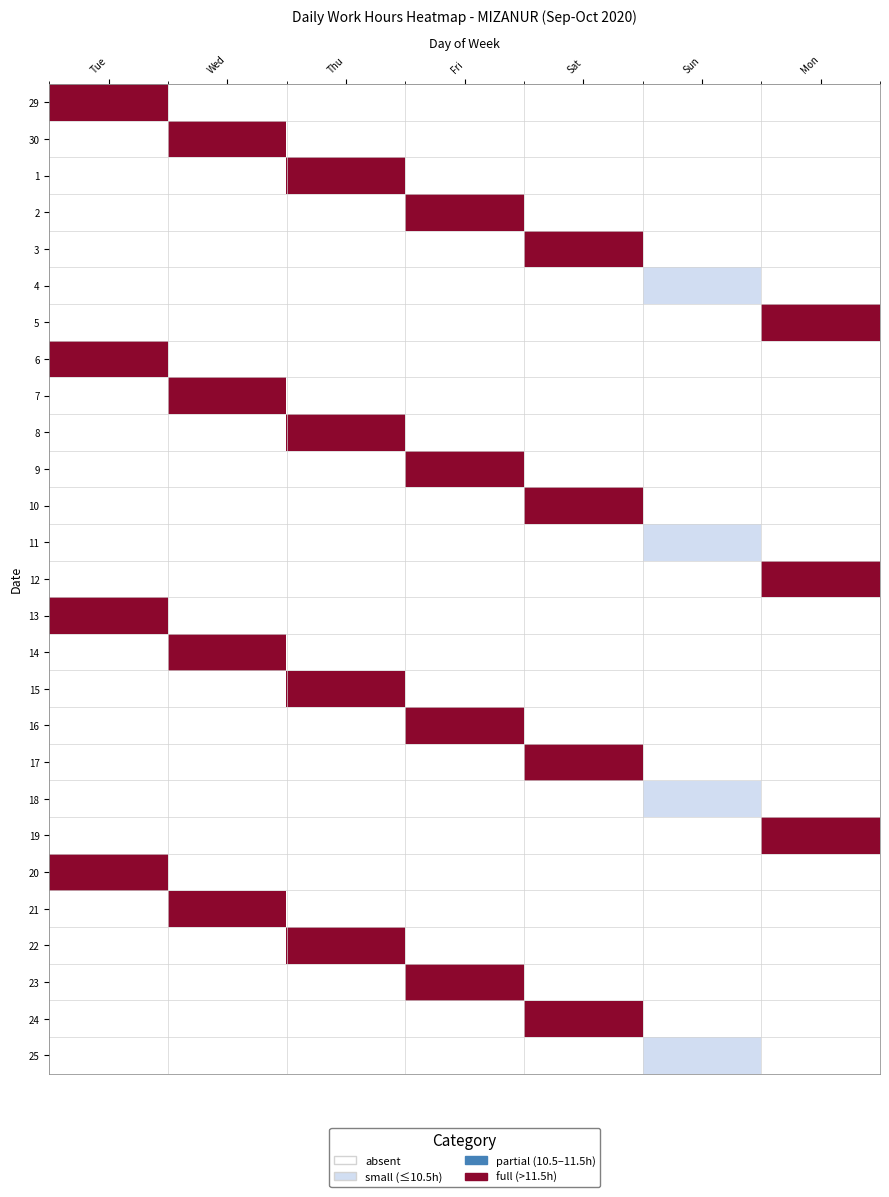

Reading left to right, what are all the values shown in this chart?

29: 11.8	0.0	0.0	0.0	0.0	0.0	0.0
30: 0.0	11.7	0.0	0.0	0.0	0.0	0.0
1: 0.0	0.0	11.8	0.0	0.0	0.0	0.0
2: 0.0	0.0	0.0	11.9	0.0	0.0	0.0
3: 0.0	0.0	0.0	0.0	11.7	0.0	0.0
4: 0.0	0.0	0.0	0.0	0.0	10.3	0.0
5: 0.0	0.0	0.0	0.0	0.0	0.0	11.9
6: 11.9	0.0	0.0	0.0	0.0	0.0	0.0
7: 0.0	12.1	0.0	0.0	0.0	0.0	0.0
8: 0.0	0.0	11.9	0.0	0.0	0.0	0.0
9: 0.0	0.0	0.0	11.8	0.0	0.0	0.0
10: 0.0	0.0	0.0	0.0	11.8	0.0	0.0
11: 0.0	0.0	0.0	0.0	0.0	10.1	0.0
12: 0.0	0.0	0.0	0.0	0.0	0.0	11.8
13: 11.8	0.0	0.0	0.0	0.0	0.0	0.0
14: 0.0	14.8	0.0	0.0	0.0	0.0	0.0
15: 0.0	0.0	11.8	0.0	0.0	0.0	0.0
16: 0.0	0.0	0.0	11.8	0.0	0.0	0.0
17: 0.0	0.0	0.0	0.0	11.8	0.0	0.0
18: 0.0	0.0	0.0	0.0	0.0	10.2	0.0
19: 0.0	0.0	0.0	0.0	0.0	0.0	11.9
20: 11.8	0.0	0.0	0.0	0.0	0.0	0.0
21: 0.0	11.8	0.0	0.0	0.0	0.0	0.0
22: 0.0	0.0	11.8	0.0	0.0	0.0	0.0
23: 0.0	0.0	0.0	11.8	0.0	0.0	0.0
24: 0.0	0.0	0.0	0.0	11.7	0.0	0.0
25: 0.0	0.0	0.0	0.0	0.0	10.2	0.0